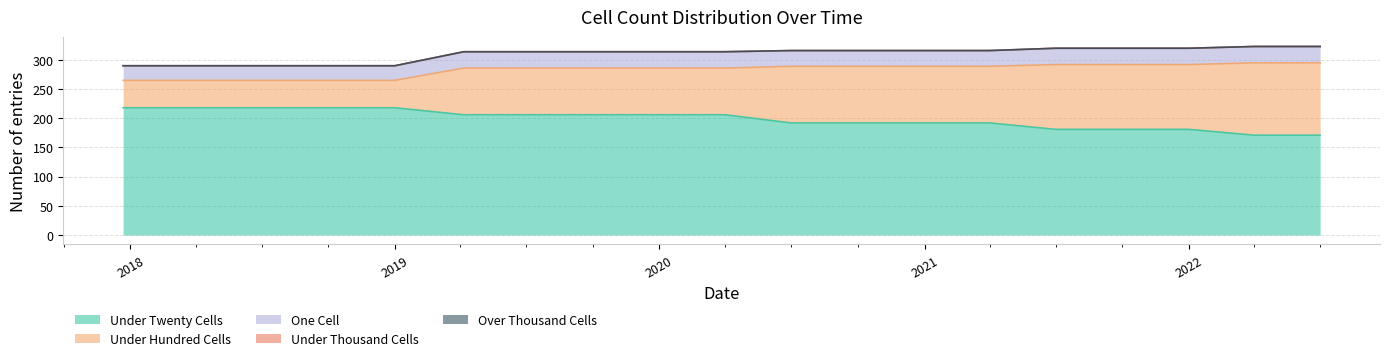

Which series has the largest total across all categories?

under_twenty_cells